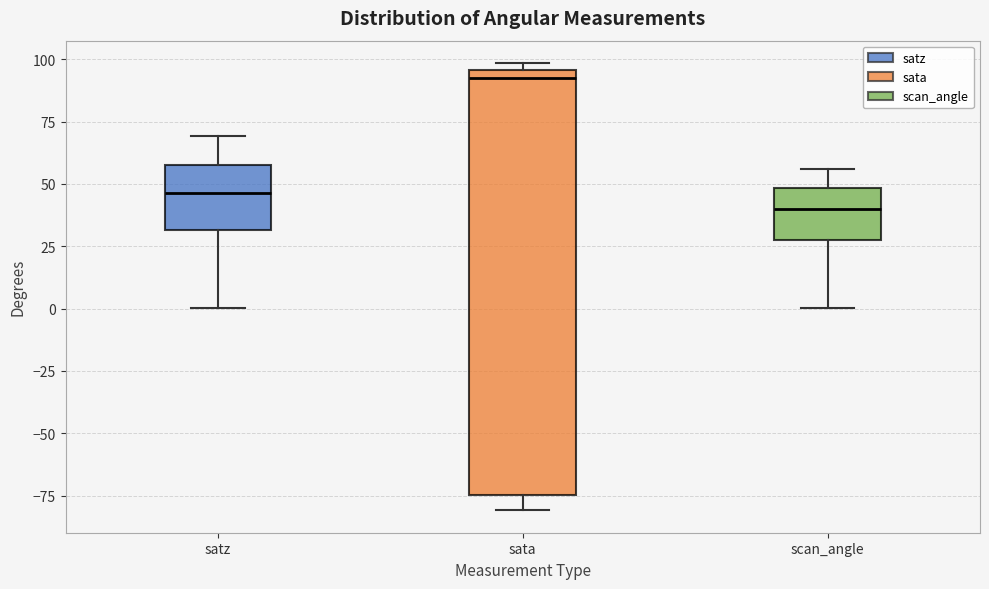

Which box is the tallest, from its lower edge to its upper edge?

sata